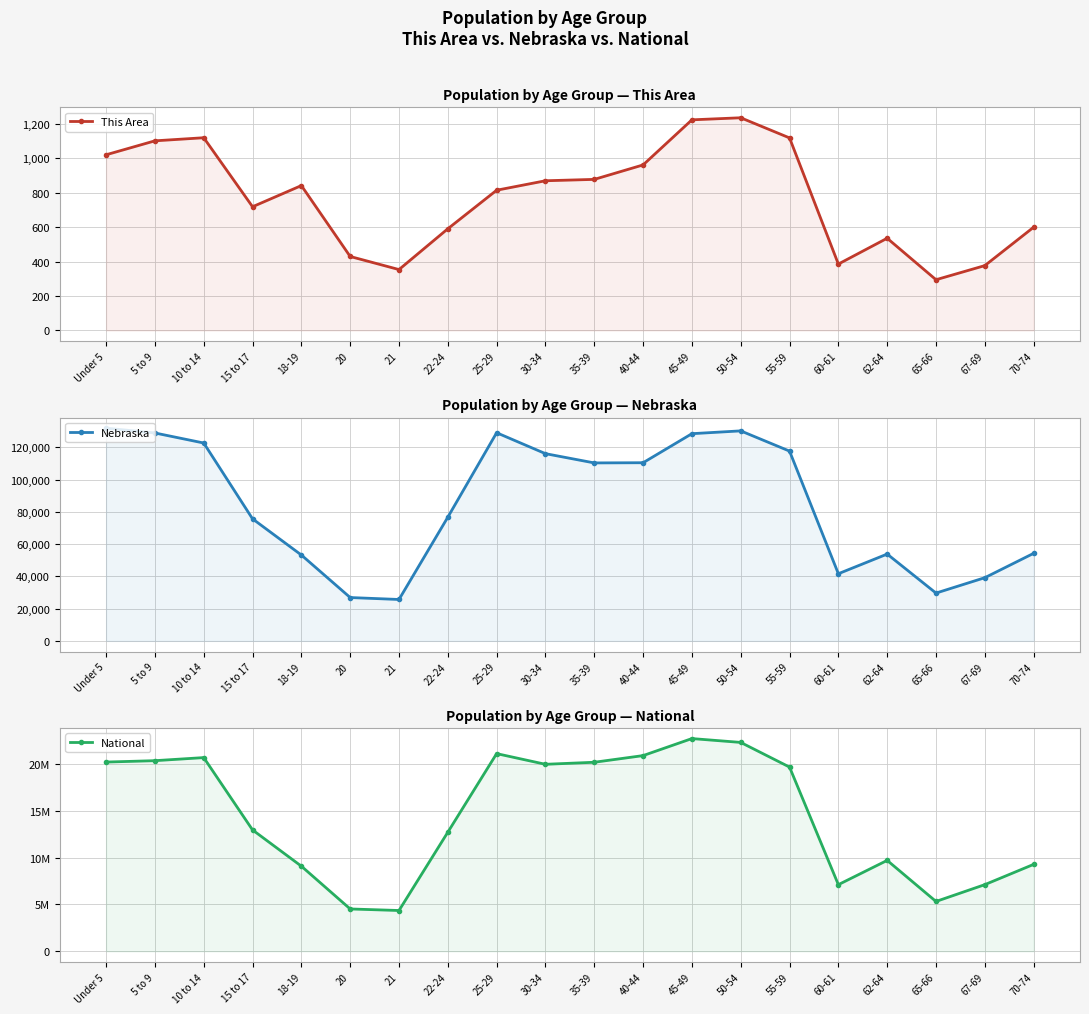

How many values in the This Area series exceed 842?

9